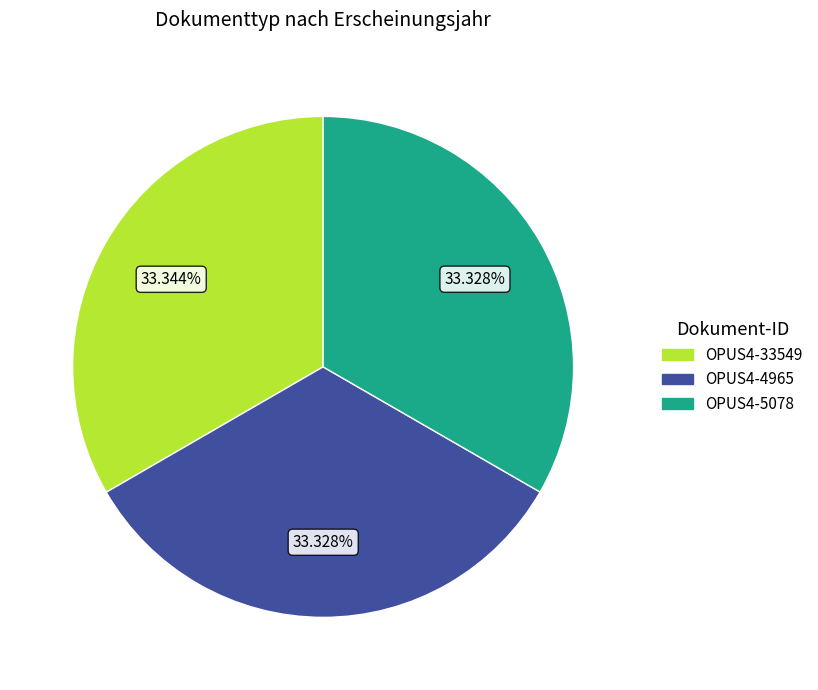

How many segments does this pie chart have?

3